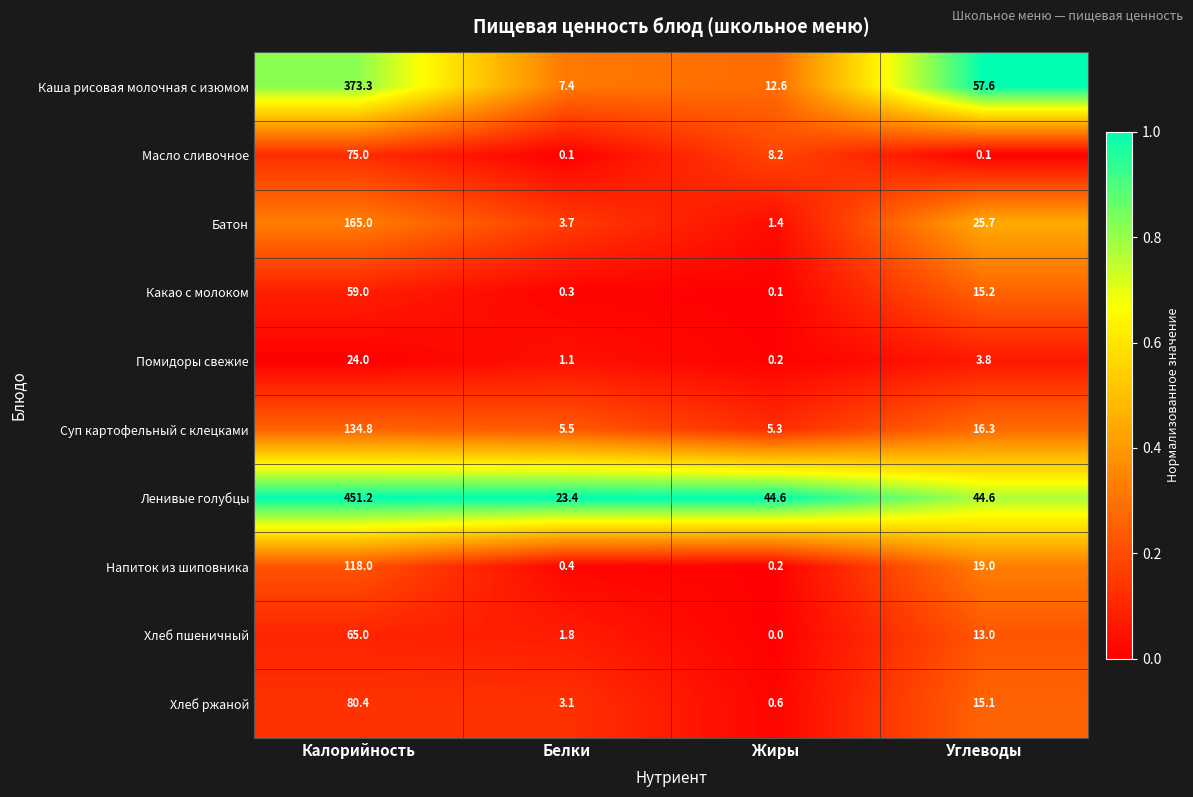

The value of Какао с молоком at Жиры is 0.1. True or false?

True